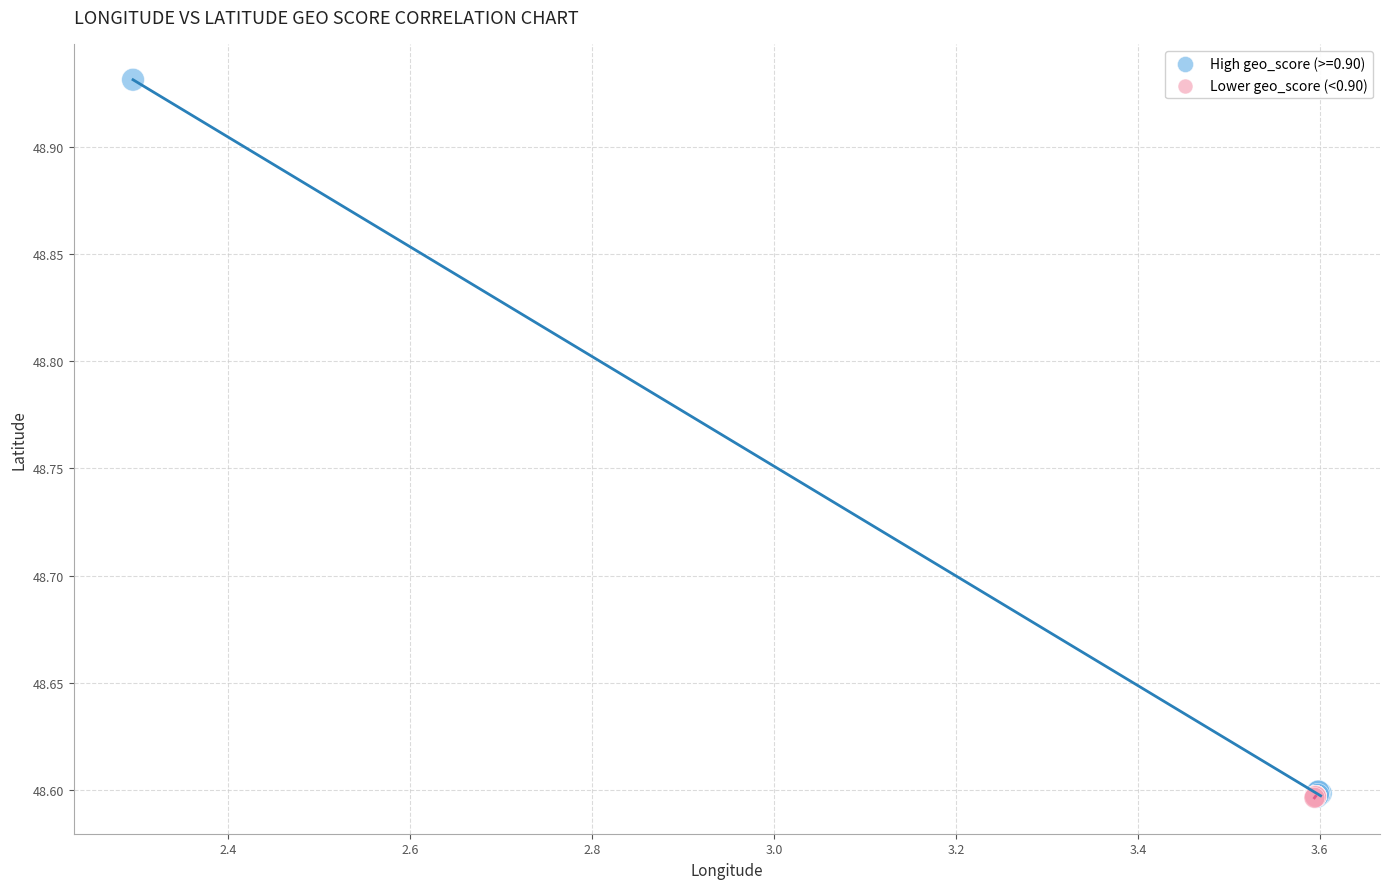

Which series reaches the maximum Y coordinate?

High geo_score (>=0.90)